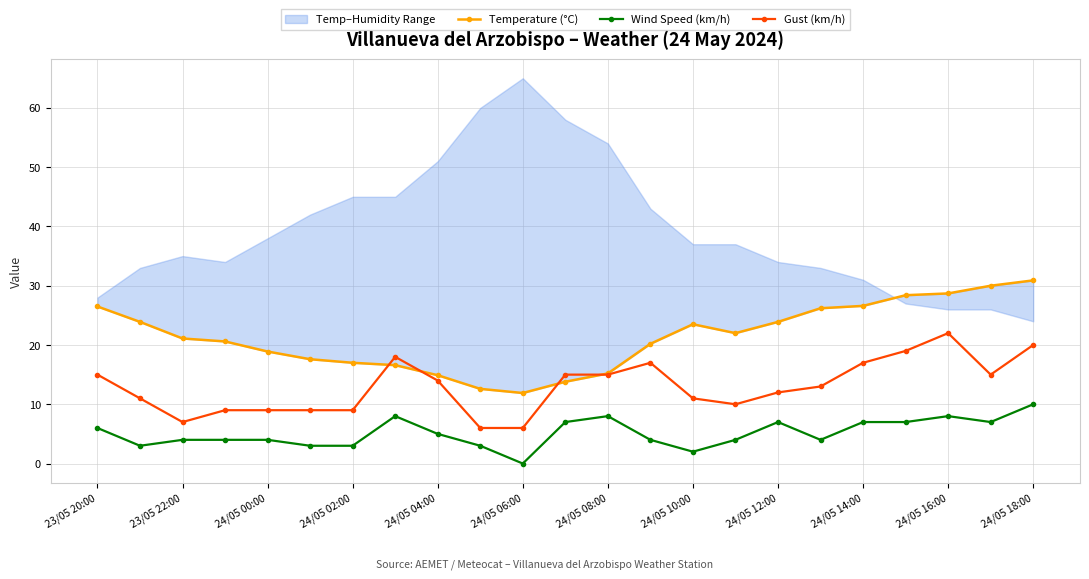

Which series has the widest spread of values?

Temperature (°C)